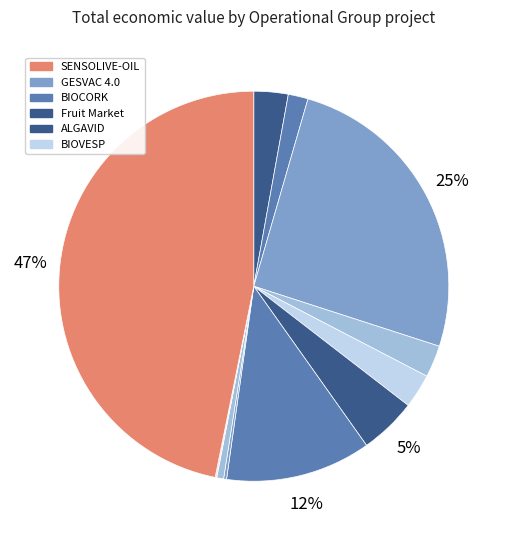

How many slices are in this pie chart?

12